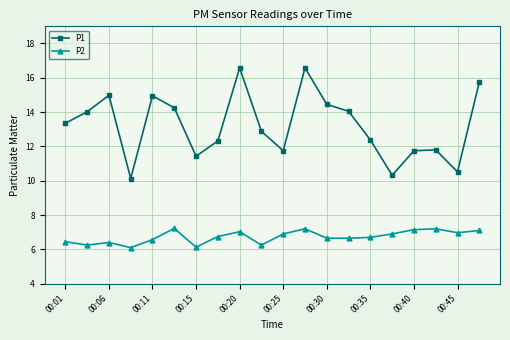

What is the value of the P1 point at the 15th from the left?

12.4